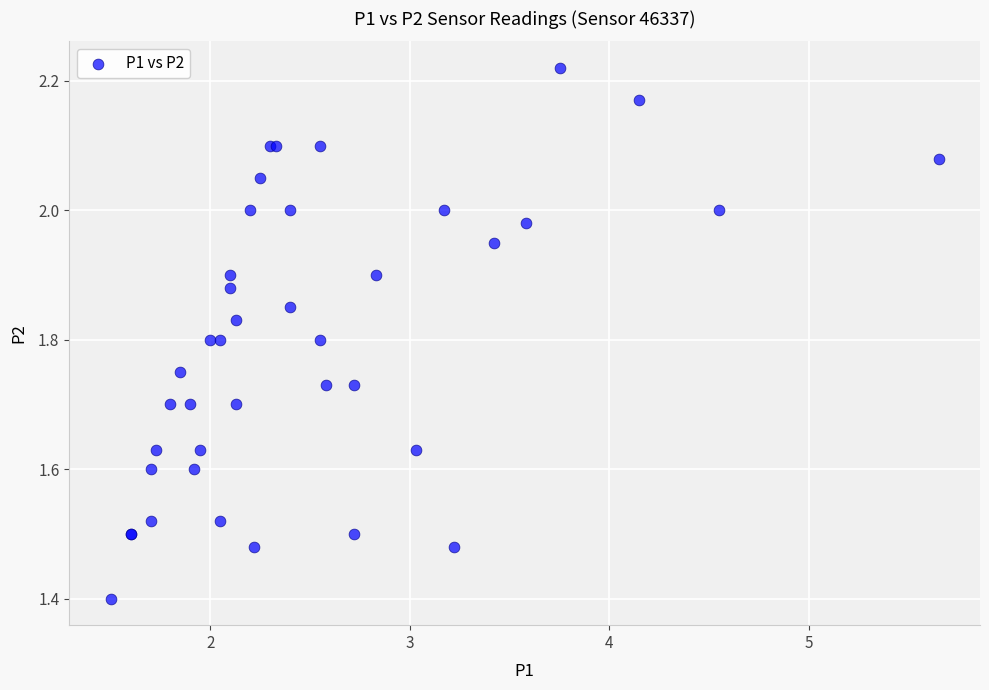

What Y value in the scatter plot is closest to 1?

1.4